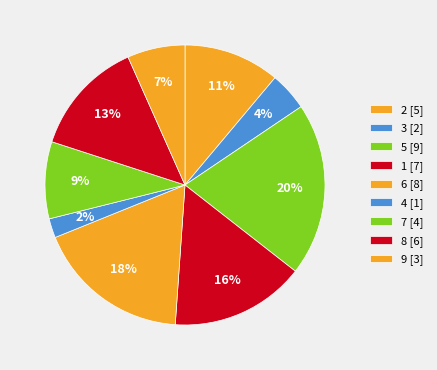

To the nearest percent, what is the difference between the 1 and 5 slice percentages?

4%